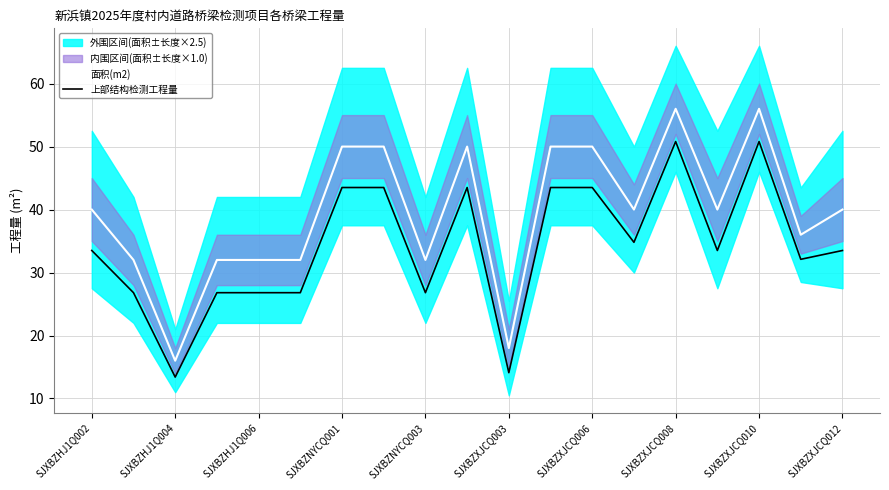

What is the greatest value displayed?

56.0